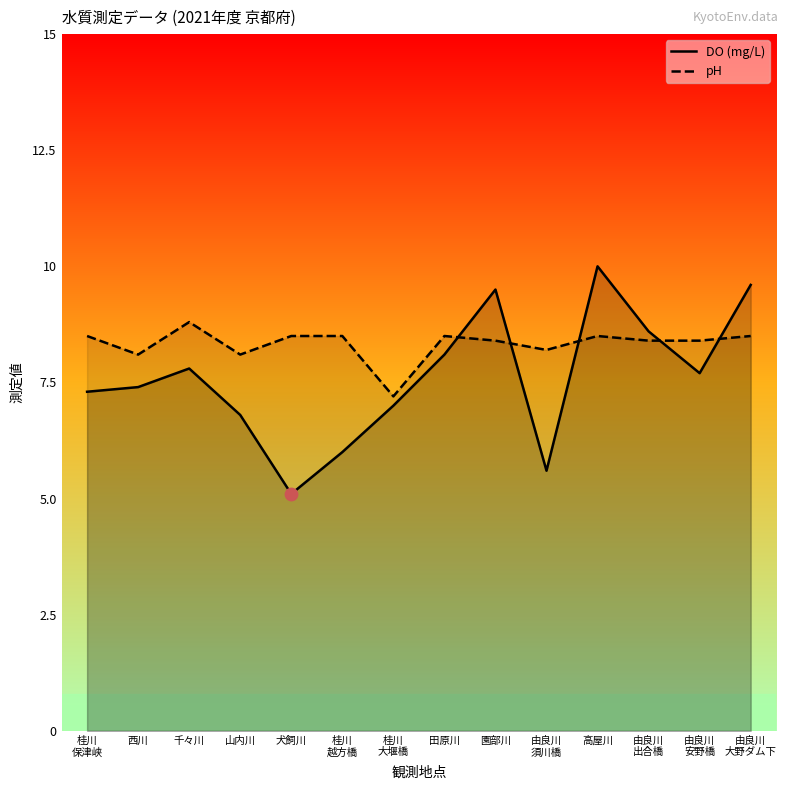

At how many categories does at least one series exceed 5?

14